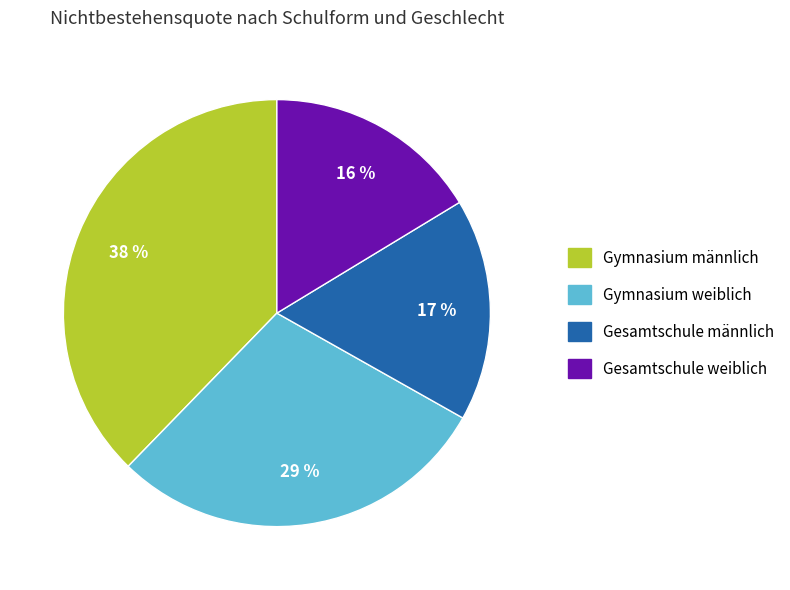

Rank the categories by value from highest to lowest.

Gymnasium männlich, Gymnasium weiblich, Gesamtschule männlich, Gesamtschule weiblich